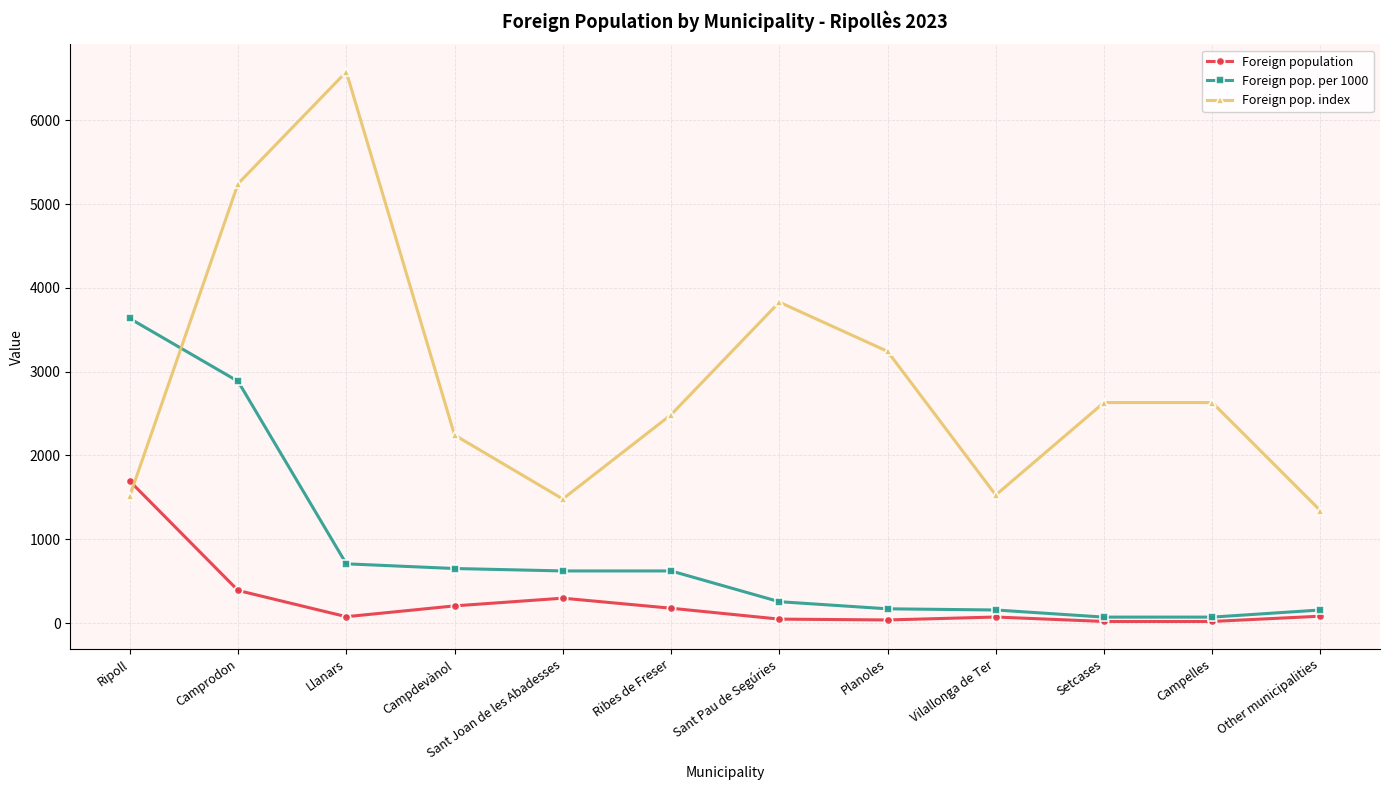

What is the label of the 12th point from the left?

Other municipalities